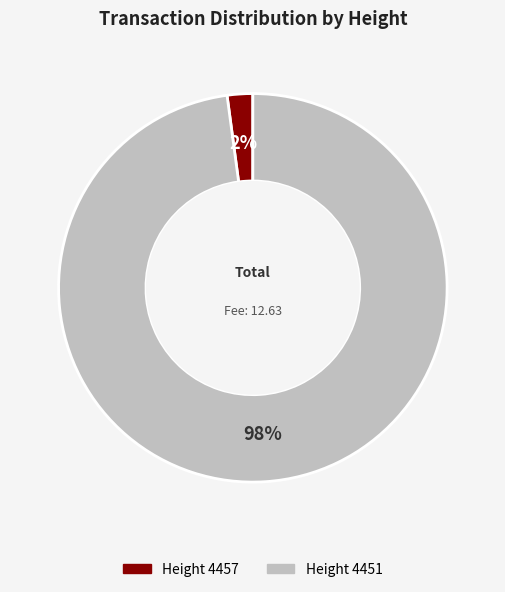

Does any single category account for the majority?

Yes